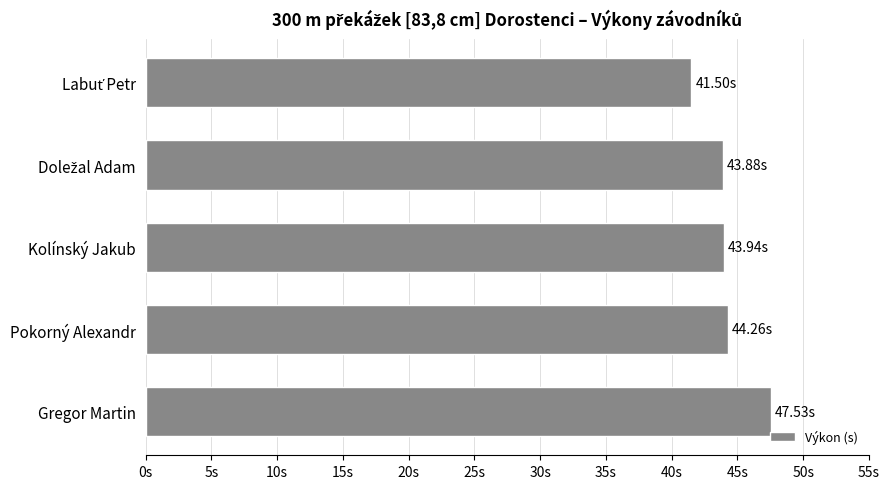

What is the minimum value shown in the chart?

41.5